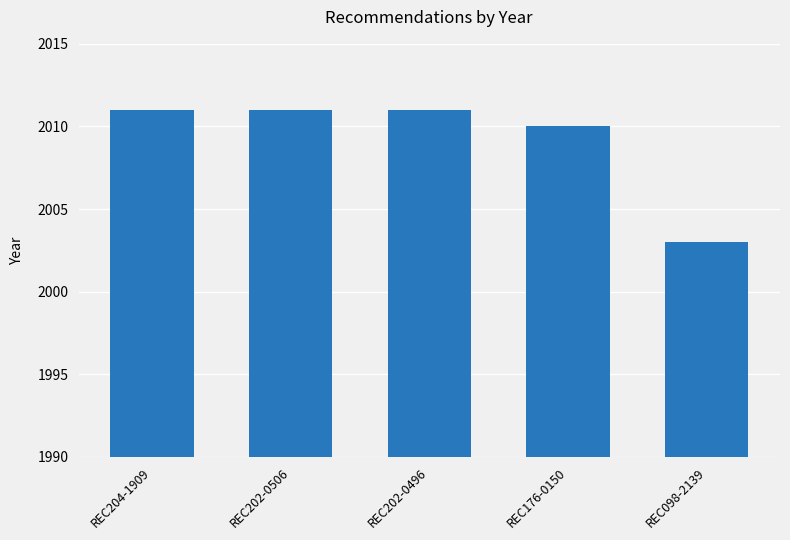

Count the number of categories in the chart.

5